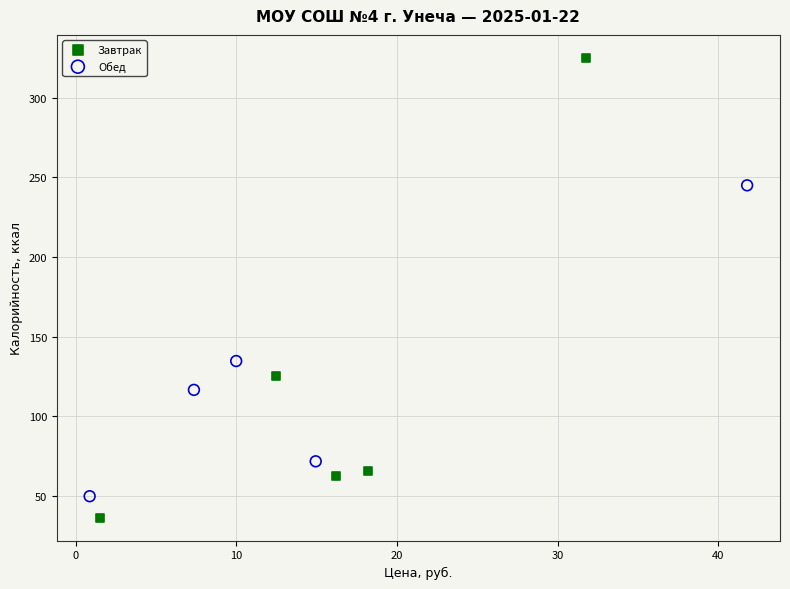

What are all the series names shown in the legend?

Завтрак, Обед